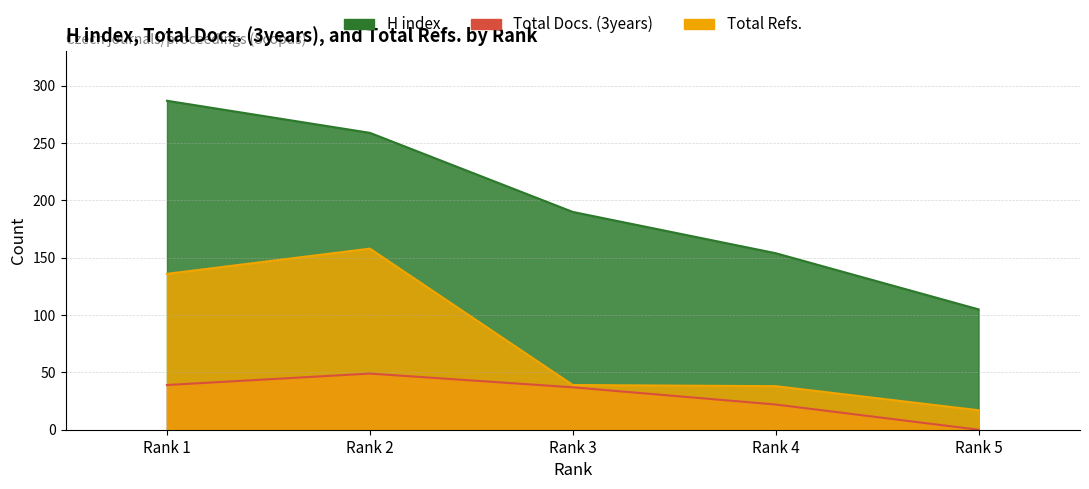

List the series in order of their overall mean, highest first.

H index, Total Refs., Total Docs. (3years)